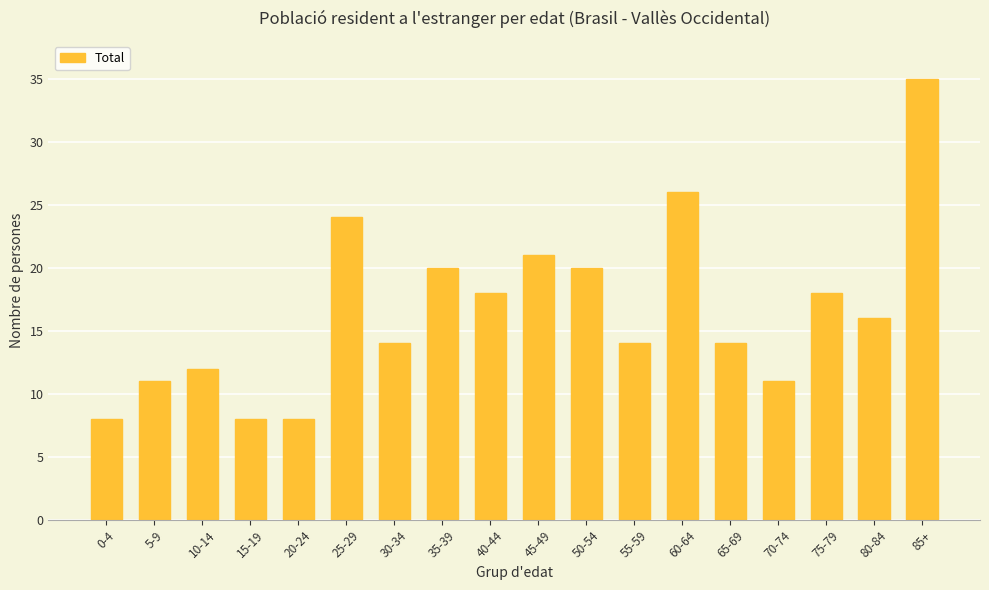

Are the bars grouped side by side (vs. stacked)?

No